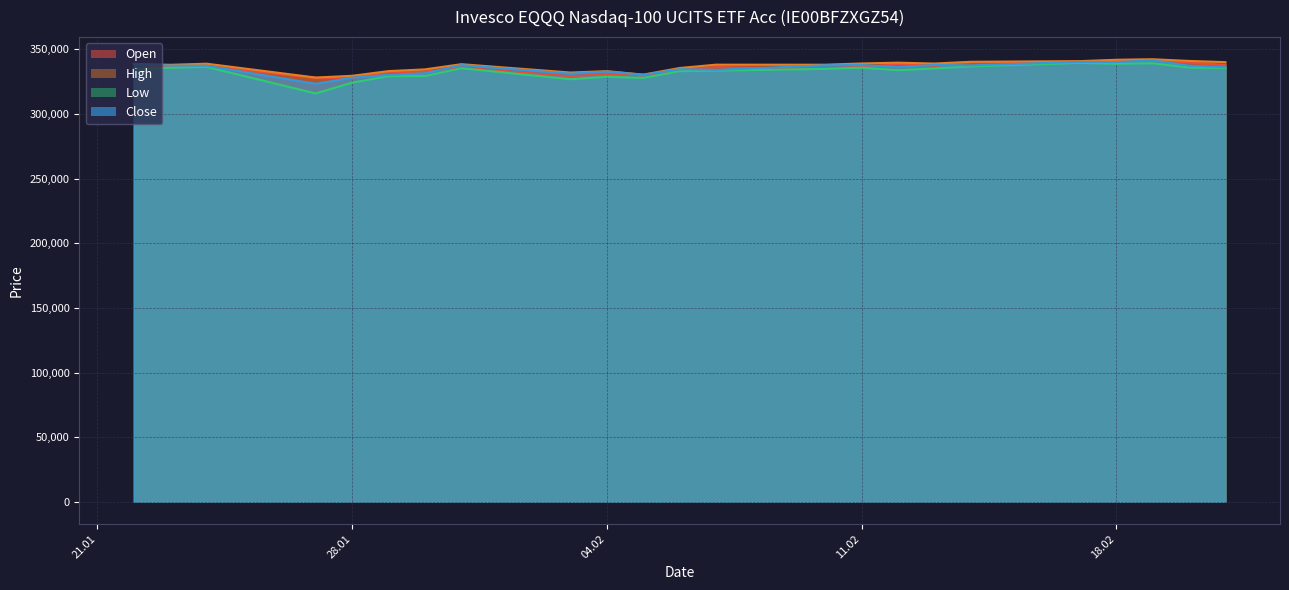

Which has a higher value, 21.02.2025 or 23.01.2025?

21.02.2025